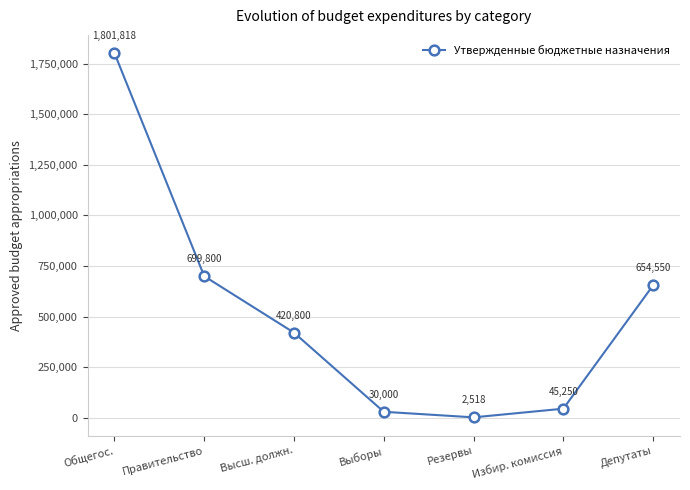

What is the difference between the maximum and minimum values?

1799300.0